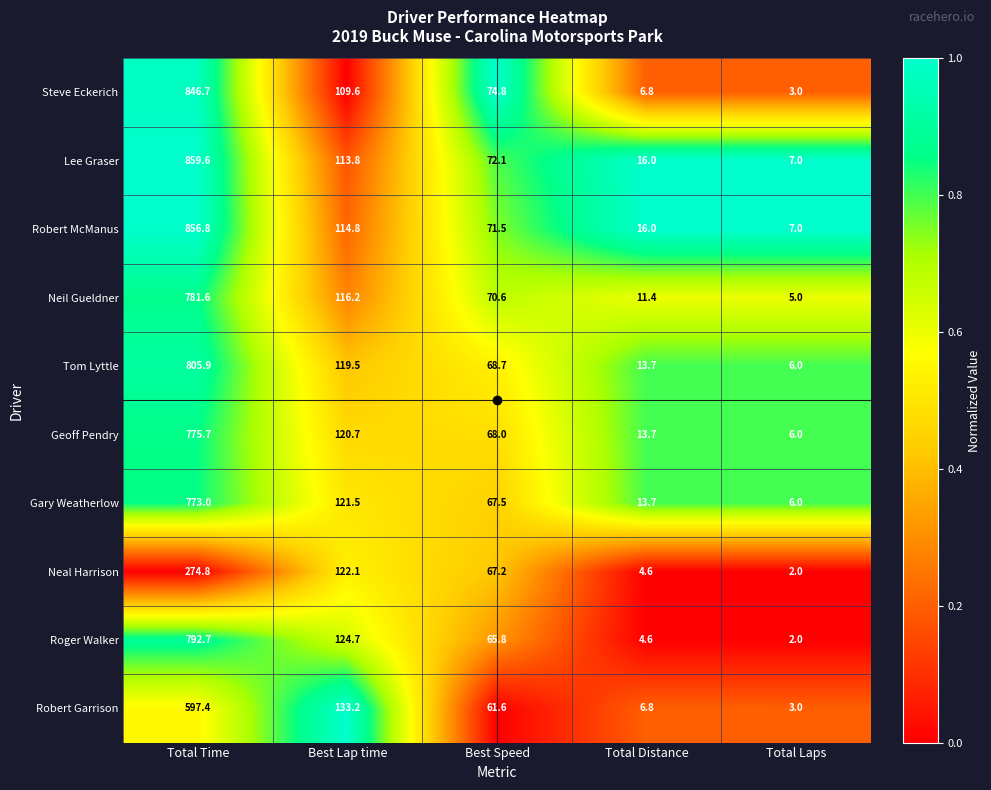

Which category has the highest value in the Robert Garrison series?

Total Time